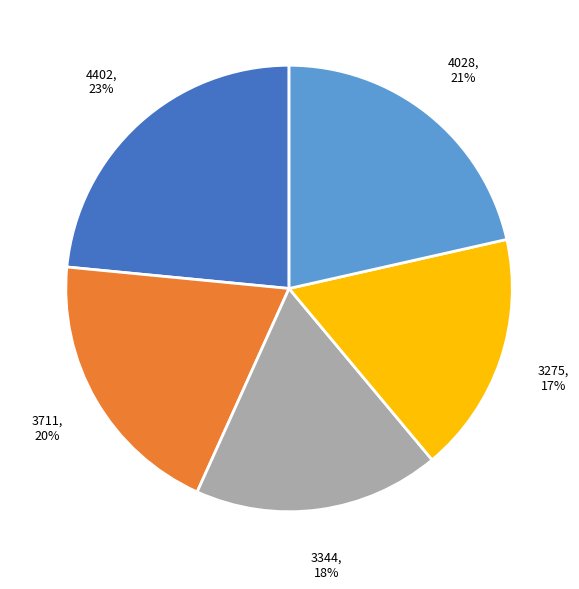

Is there any slice that represents more than half of the pie?

No